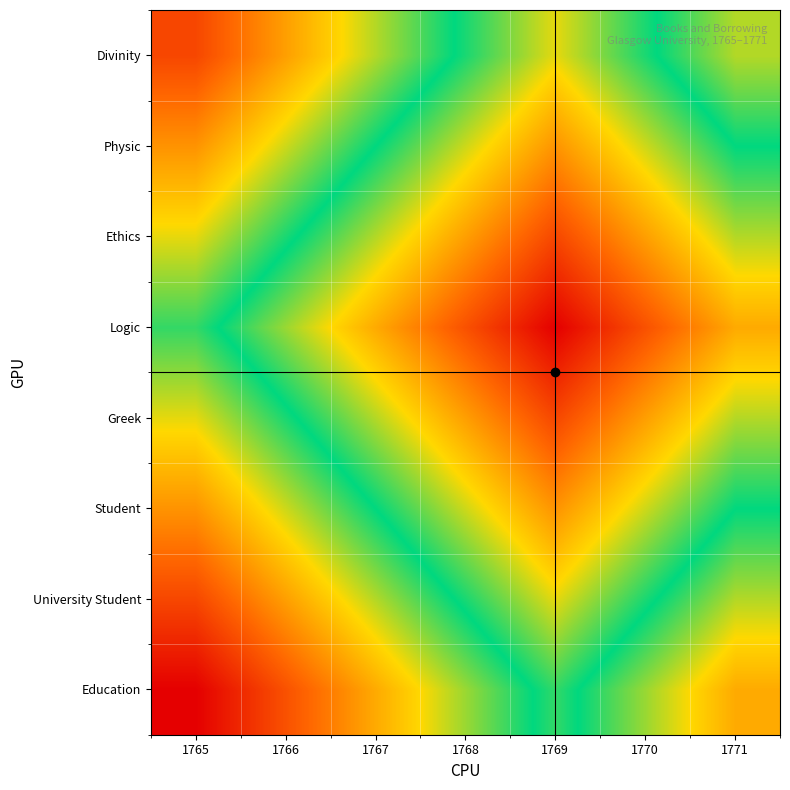

Which series has the largest range (max minus min)?

Education